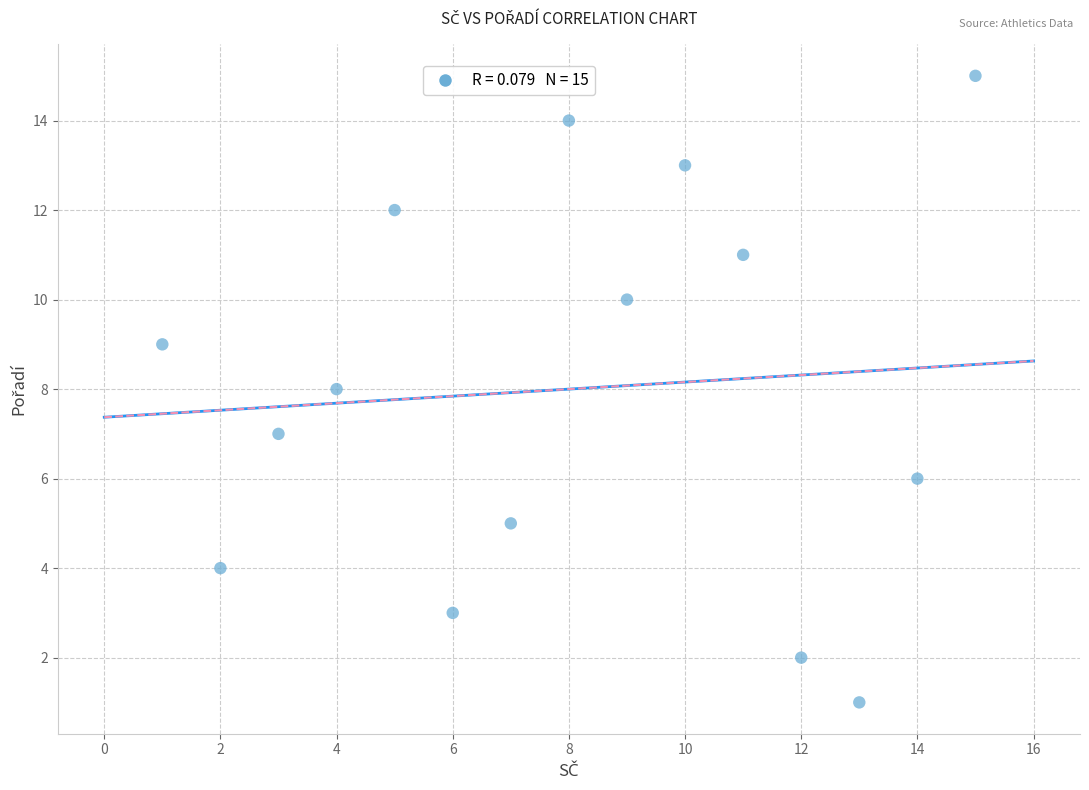

What is the range of Y values (max minus min)?

14